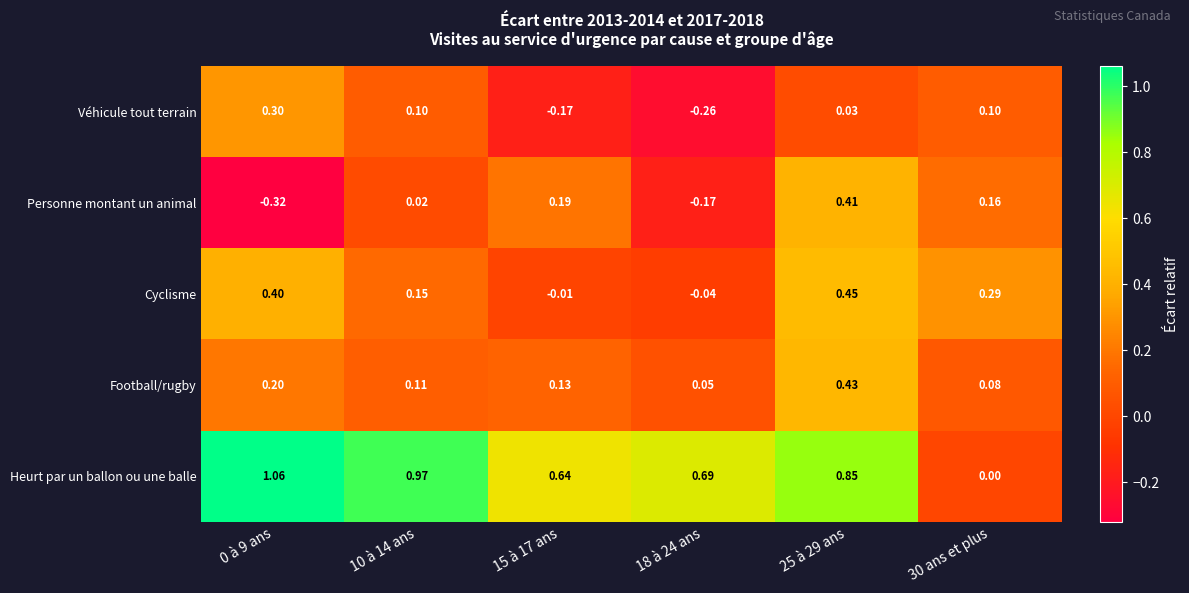

List the series in order of their peak value, lowest first.

Véhicule tout terrain, Personne montant un animal, Football/rugby, Cyclisme, Heurt par un ballon ou une balle